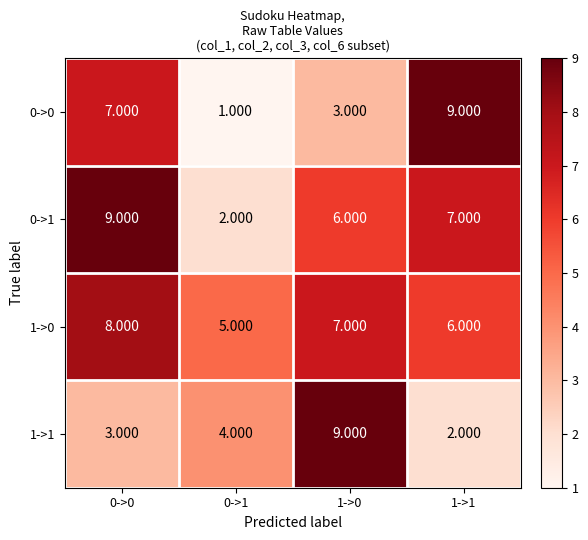

Is the value of 0->1 at 1->0 greater than the value of 1->0 at 0->0?

No